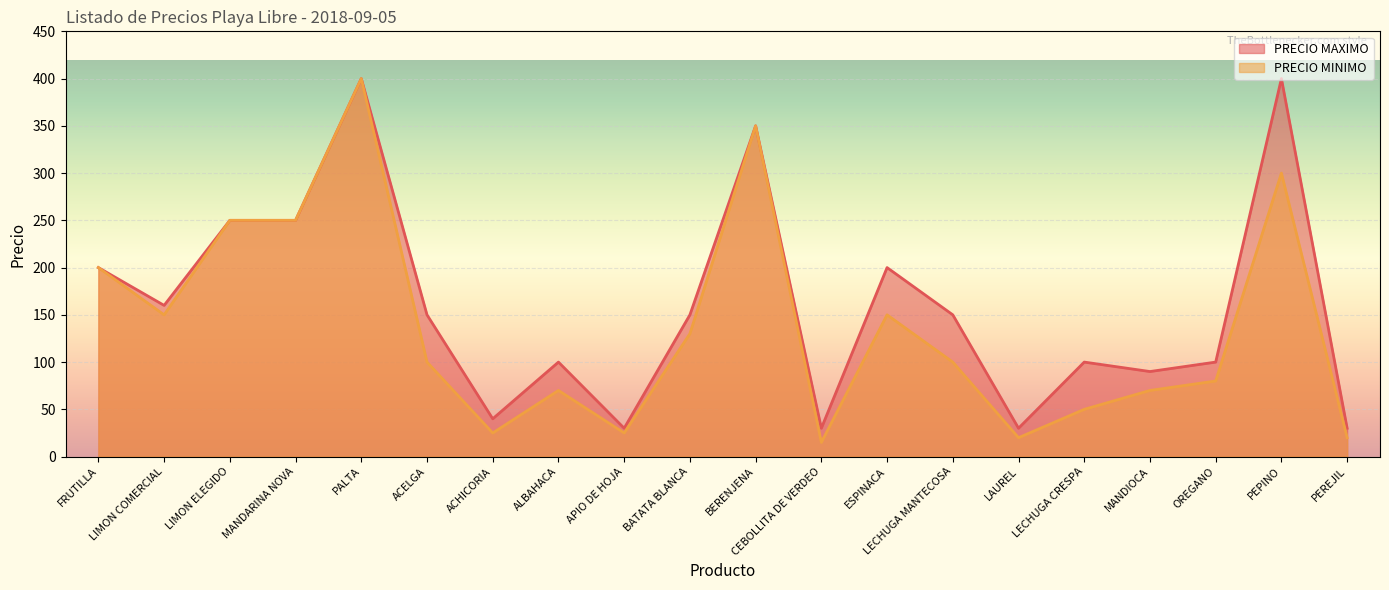

Rank the series by their average value, from highest to lowest.

PRECIO MAXIMO, PRECIO MINIMO